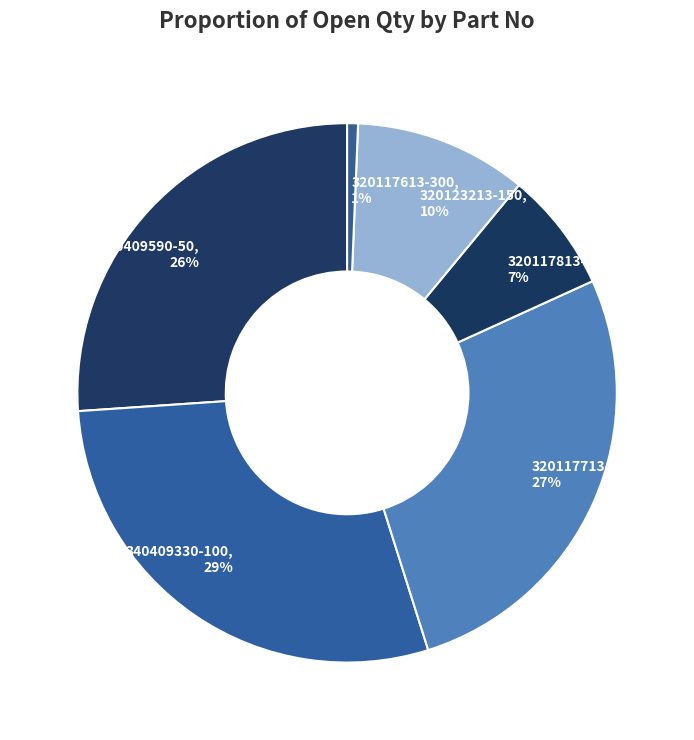

Which category has the biggest portion of the pie?

340409330-100